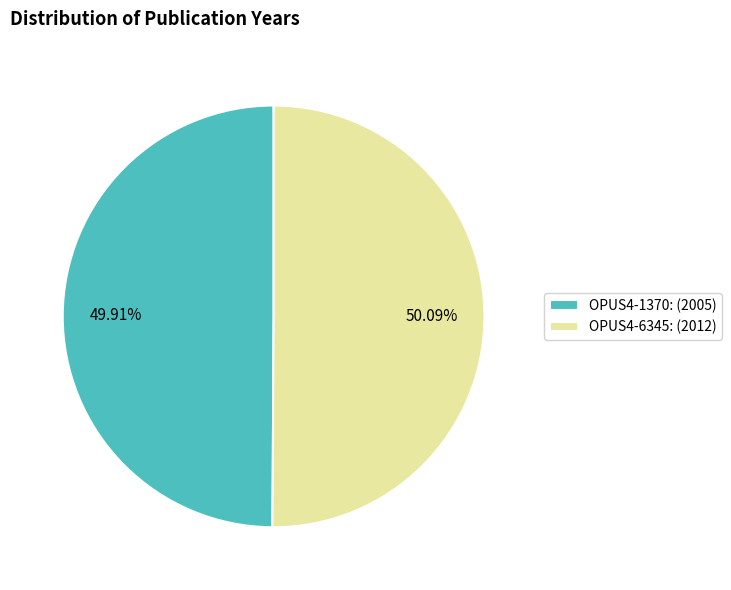

Does any single category account for the majority?

Yes